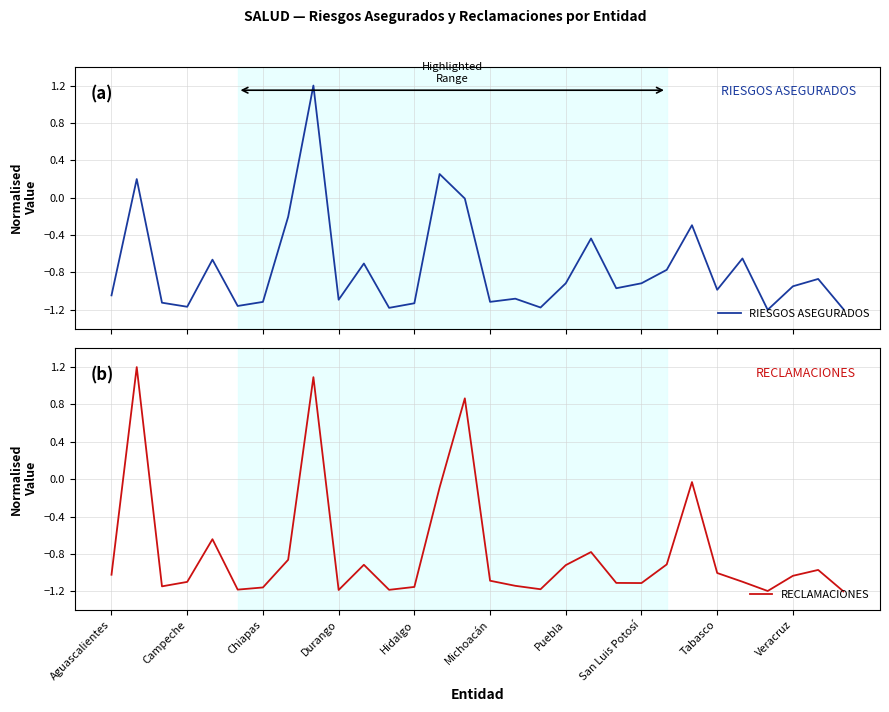

Is it true that RECLAMACIONES equals -1.2 at 17?

True